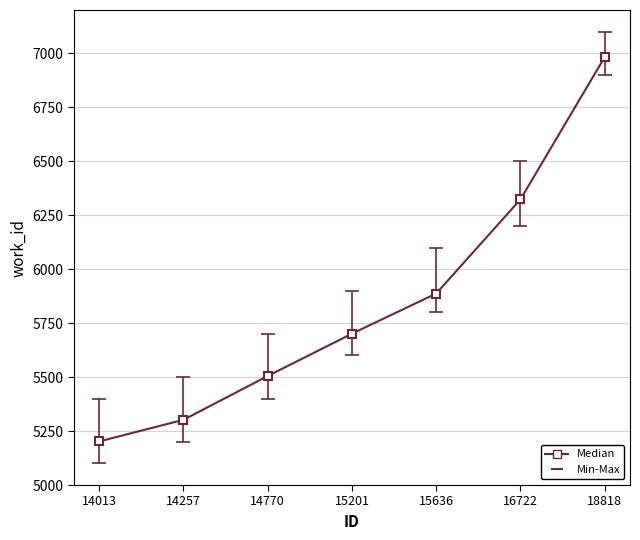

The value at 18818 is 11720. True or false?

False